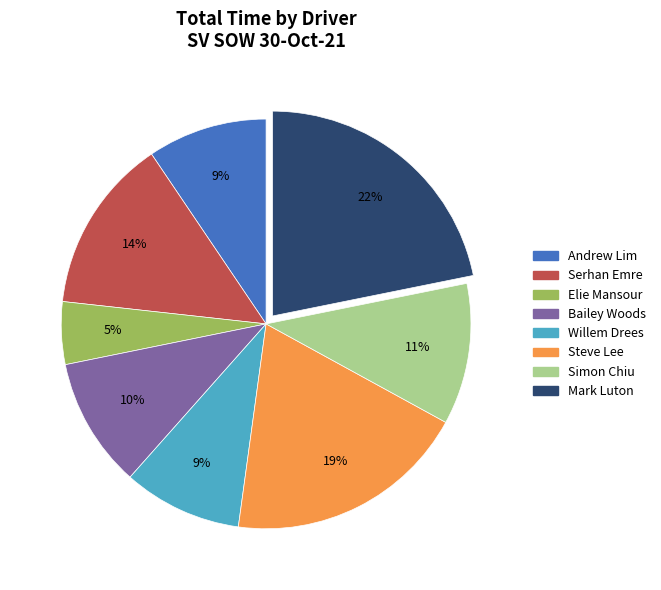

The Serhan Emre slice represents 26% of the pie. True or false?

False